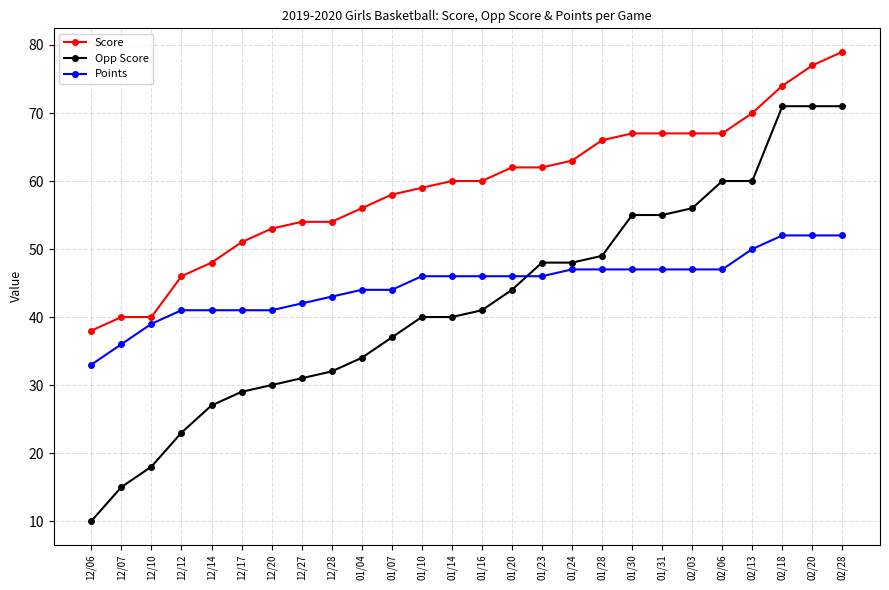

True or false: Opp Score and Score intersect in this chart.

False